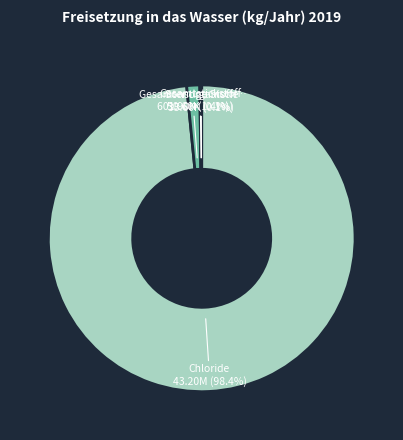

Does any single category account for the majority?

Yes